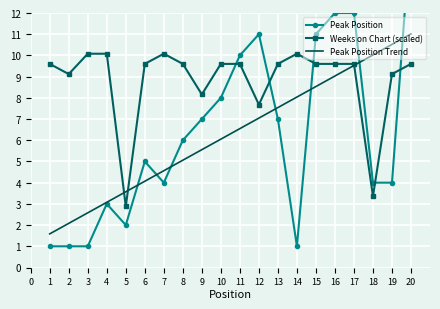

What is the maximum value shown in the chart?

16.0